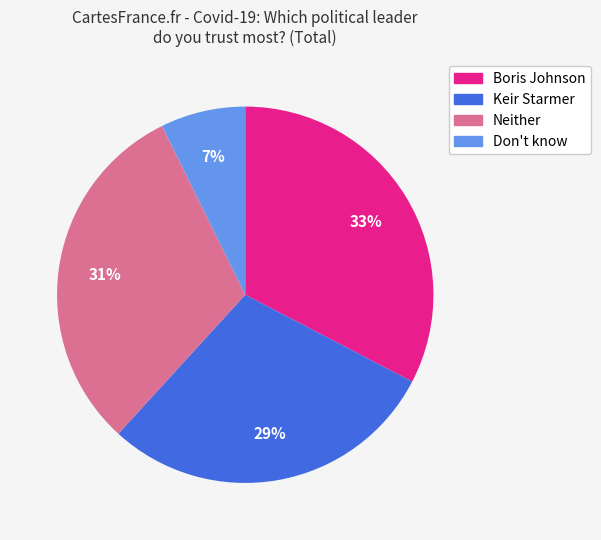

Is there any slice that represents more than half of the pie?

No